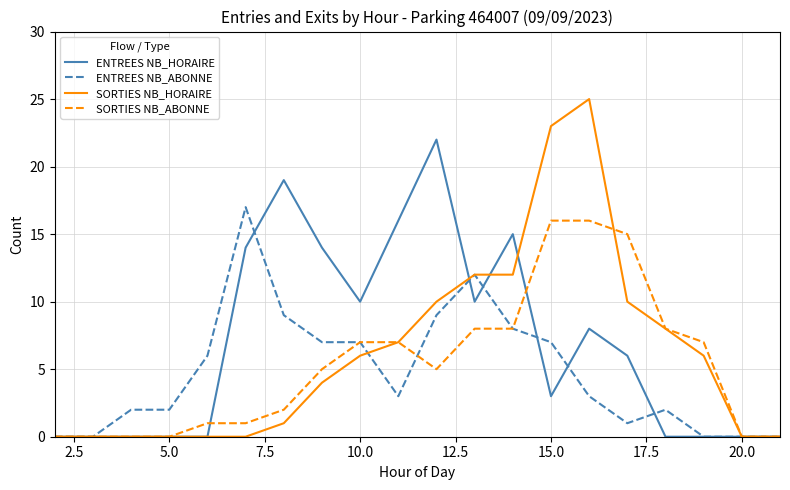

Which series has the largest range (max minus min)?

SORTIES NB_HORAIRE